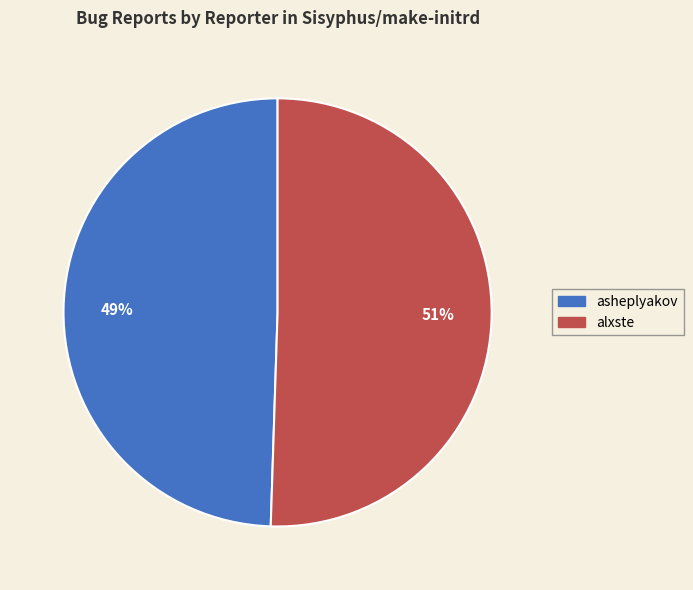

Which category accounts for the majority?

alxste